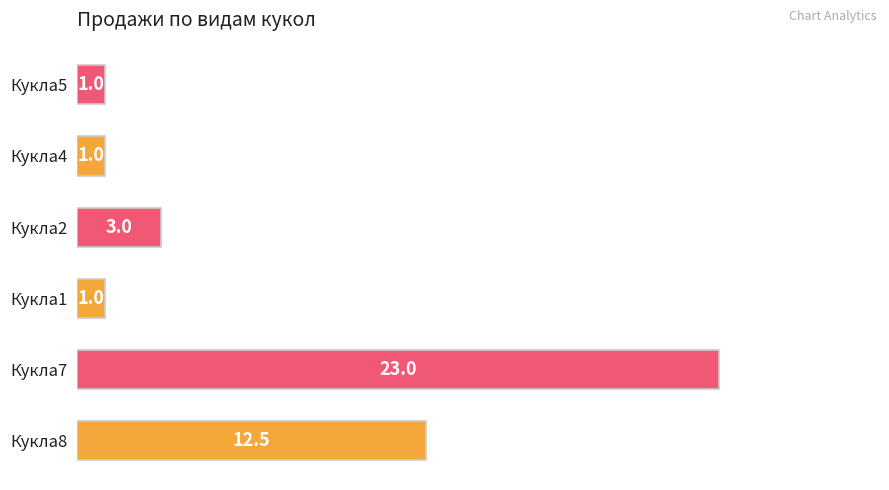

What is the smallest value displayed?

1.0